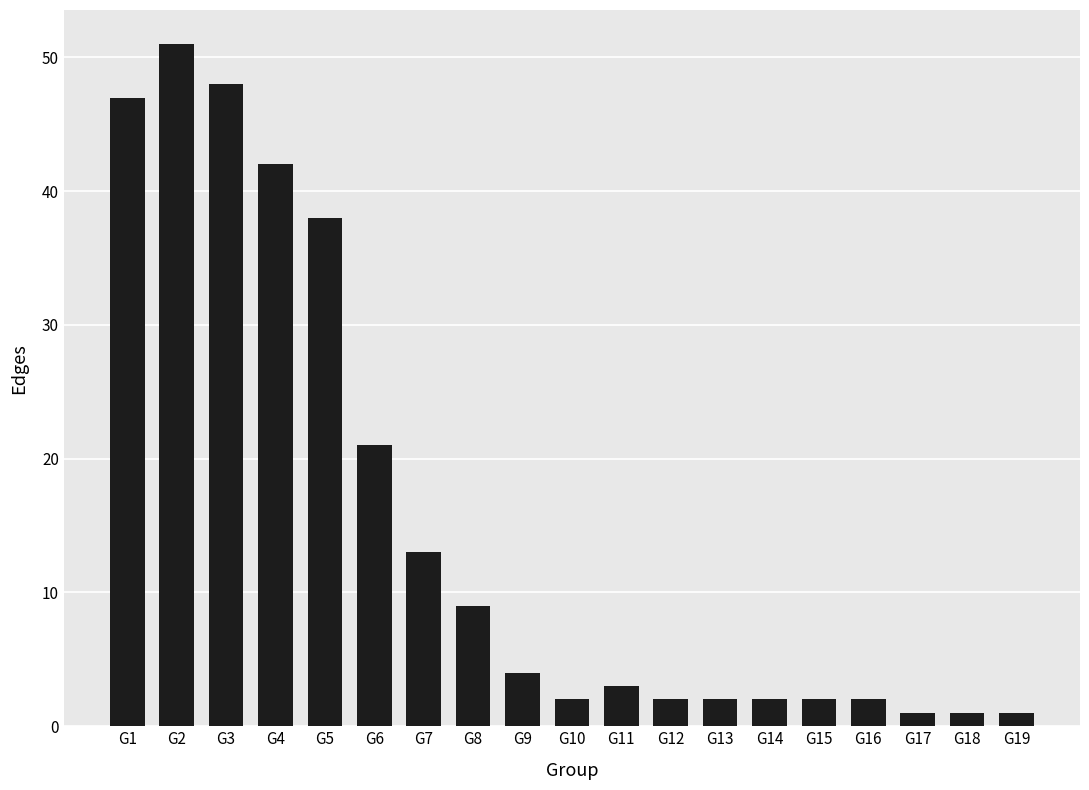

Reading left to right, what are all the values shown in this chart?

47	51	48	42	38	21	13	9	4	2	3	2	2	2	2	2	1	1	1